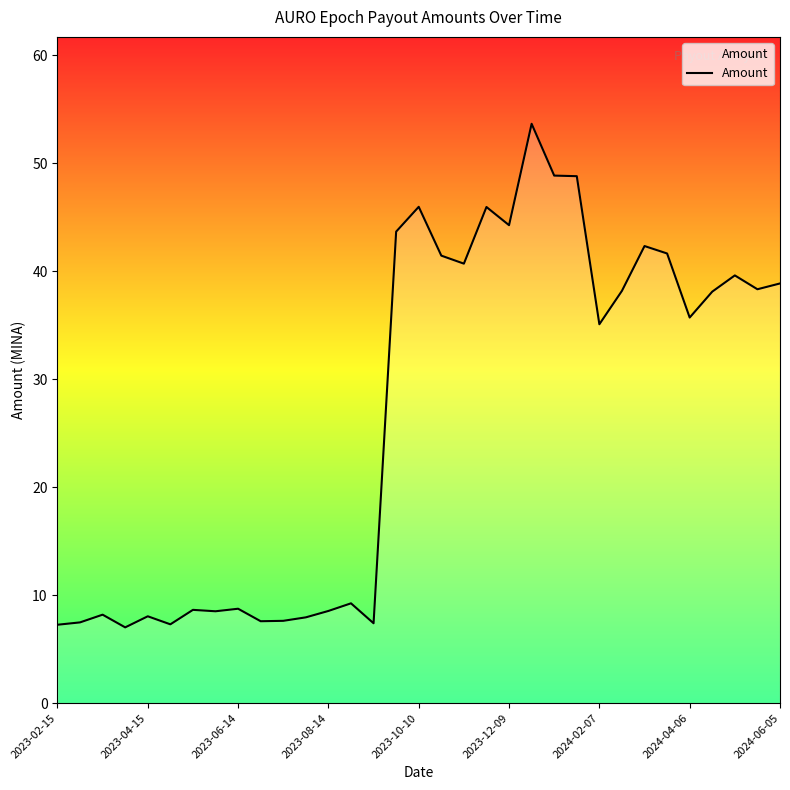

What is the smallest value displayed?

7.0